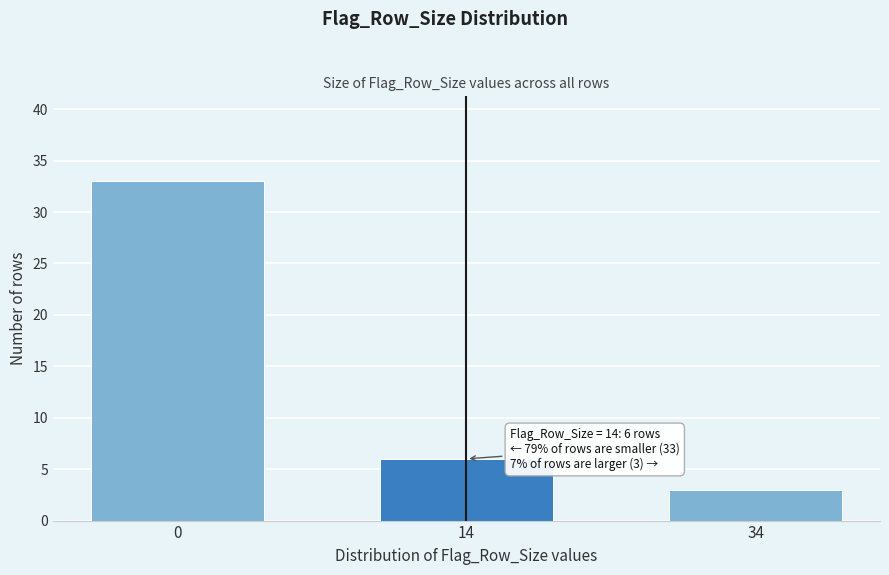

Reading right to left, transcribe all the data shown in this chart.

34=3	14=6	0=33